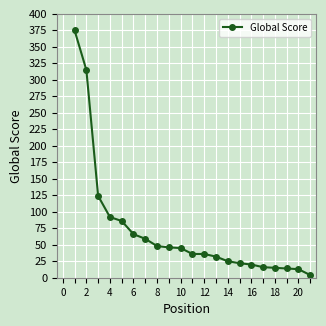

What is the average value?

71